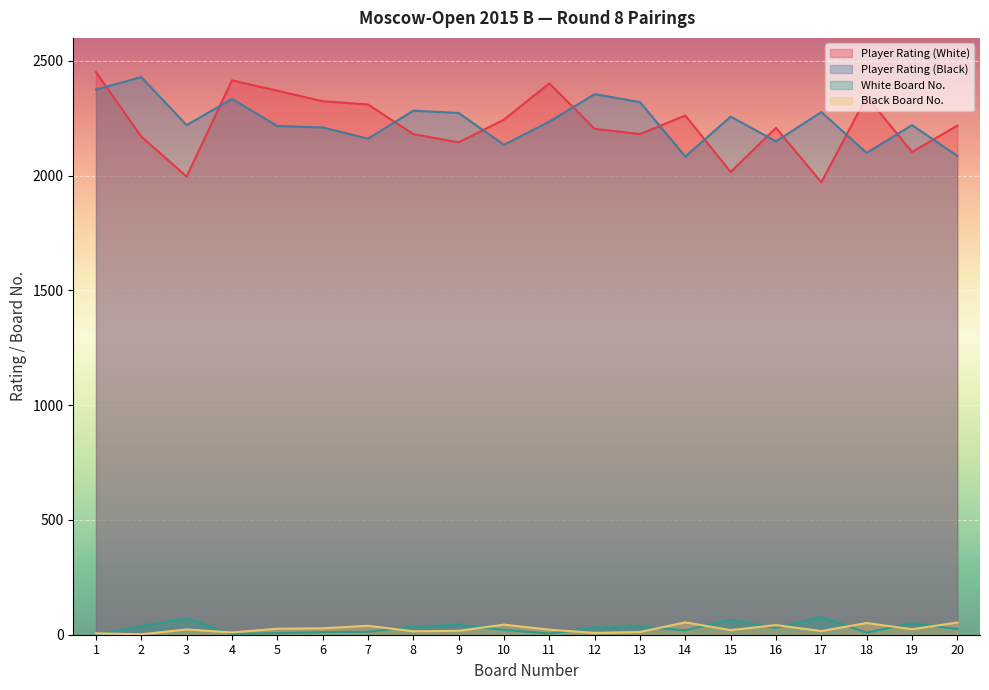

True or false: Player Rating (Black) and White Board No. intersect in this chart.

False